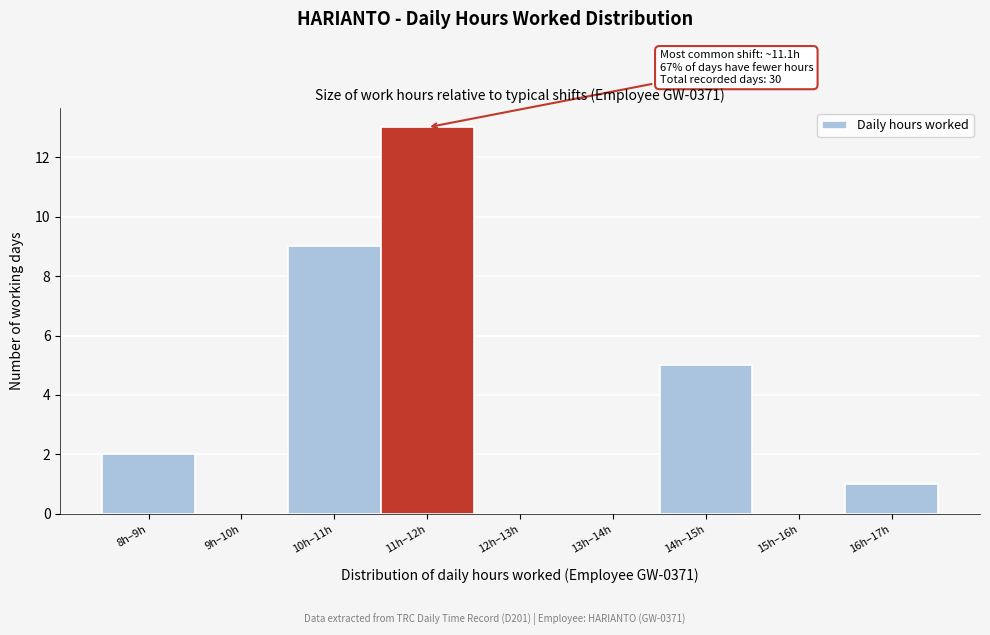

Reading right to left, transcribe all the data shown in this chart.

16h–17h=1	15h–16h=0	14h–15h=5	13h–14h=0	12h–13h=0	11h–12h=13	10h–11h=9	9h–10h=0	8h–9h=2